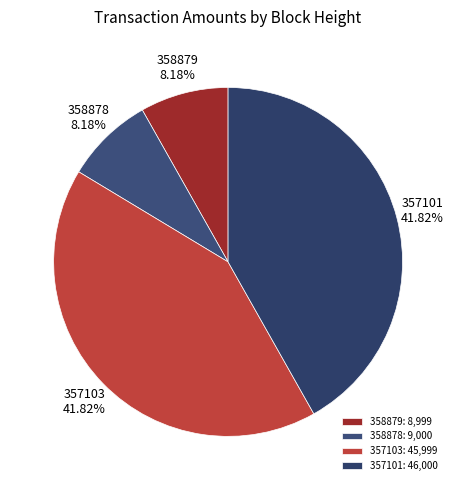

Is it true that 357103 is 35% of the pie?

False